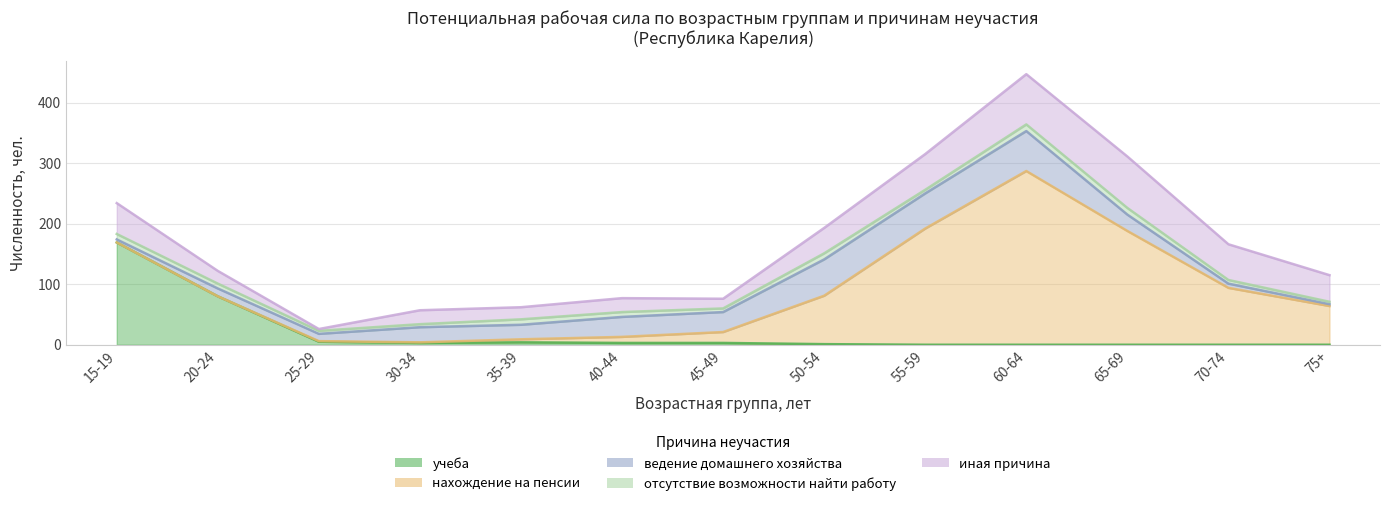

Reading left to right, extract all data points from this chart.

учеба: 15-19=169	20-24=80	25-29=5	30-34=3	35-39=4	40-44=3	45-49=3	50-54=1	55-59=0	60-64=0	65-69=0	70-74=0	75+=0
нахождение на пенсии: 15-19=0	20-24=0	25-29=1	30-34=1	35-39=5	40-44=10	45-49=18	50-54=80	55-59=192	60-64=287	65-69=188	70-74=94	75+=64
ведение домашнего хозяйства: 15-19=5	20-24=13	25-29=12	30-34=25	35-39=24	40-44=33	45-49=33	50-54=60	55-59=58	60-64=66	65-69=27	70-74=7	75+=3
отсутствие возможности найти работу: 15-19=9	20-24=8	25-29=5	30-34=5	35-39=9	40-44=8	45-49=6	50-54=10	55-59=6	60-64=11	65-69=11	70-74=6	75+=4
иная причина: 15-19=51	20-24=21	25-29=3	30-34=23	35-39=20	40-44=23	45-49=16	50-54=42	55-59=59	60-64=83	65-69=85	70-74=59	75+=44